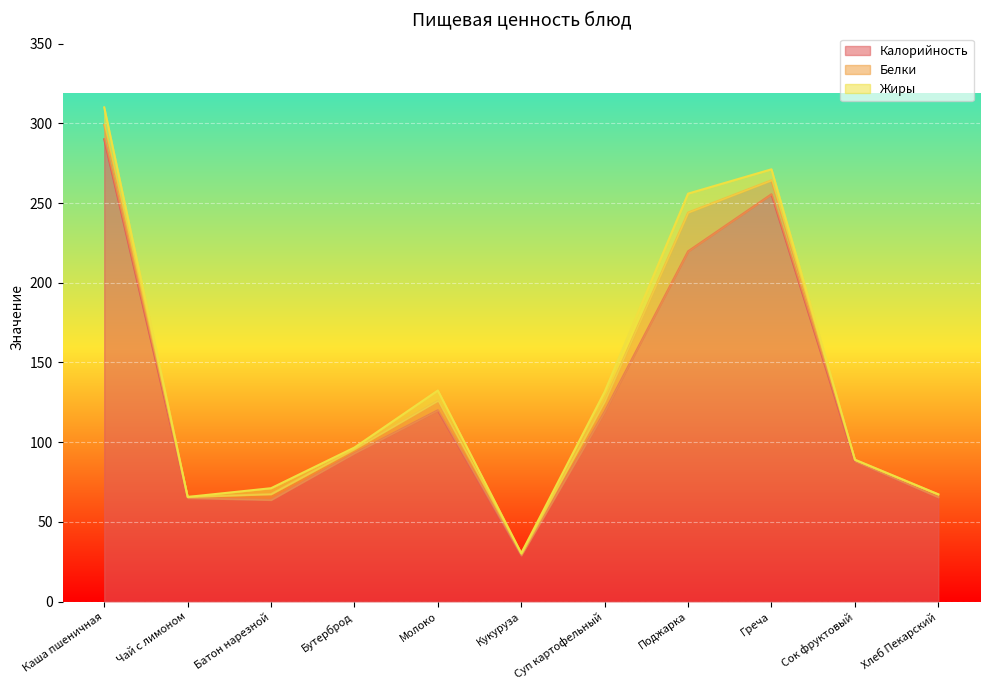

True or false: Жиры has more than 0 points higher than both neighbors.

True